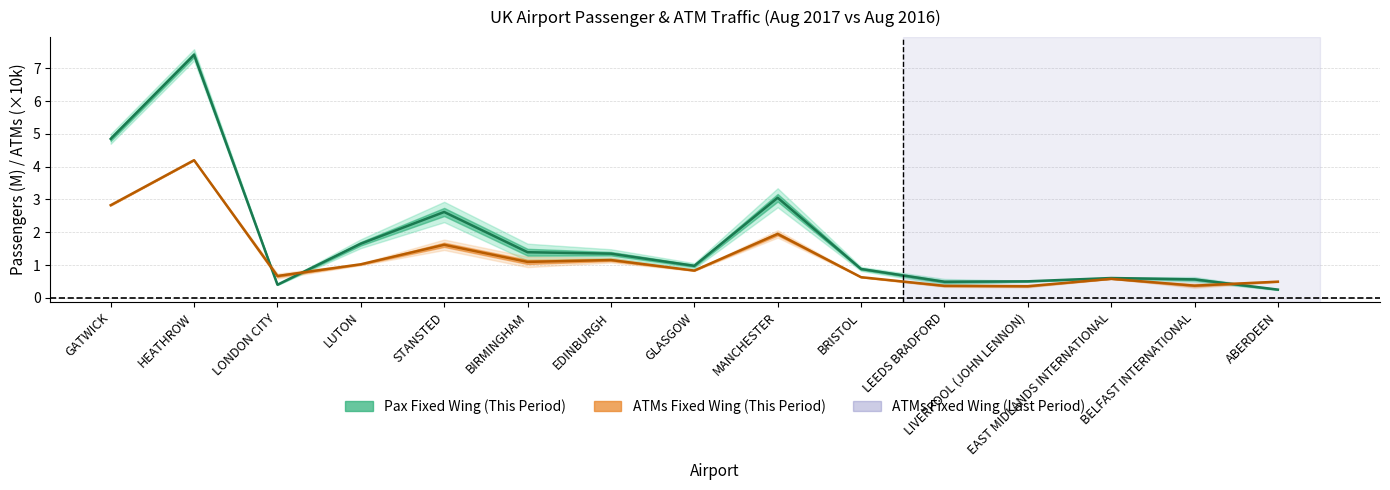

After their last crossing, which series has the higher values: total_pax_fixed_wing_this_period or total_pax_fixed_wing_last_period?

total_pax_fixed_wing_last_period